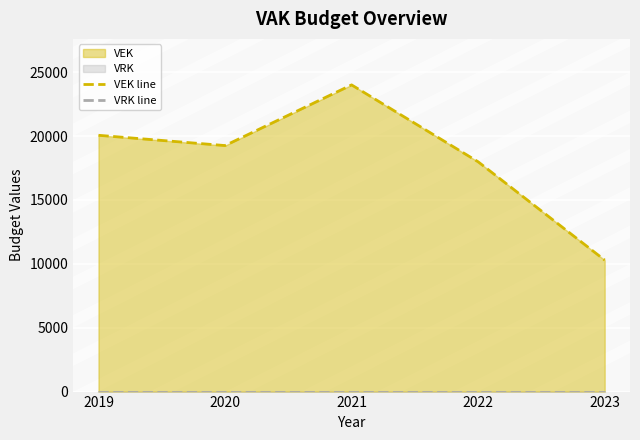

Between 2019 and 2023, which series saw the biggest shift?

VEK line